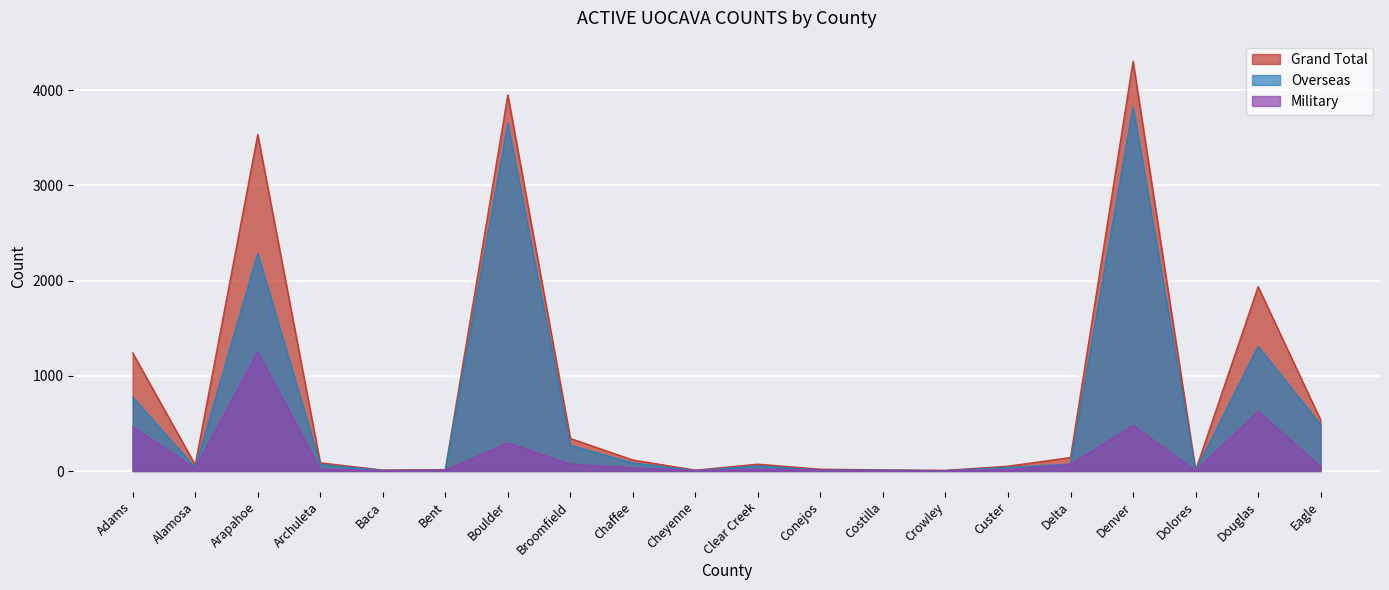

Count the number of data series in this chart.

3